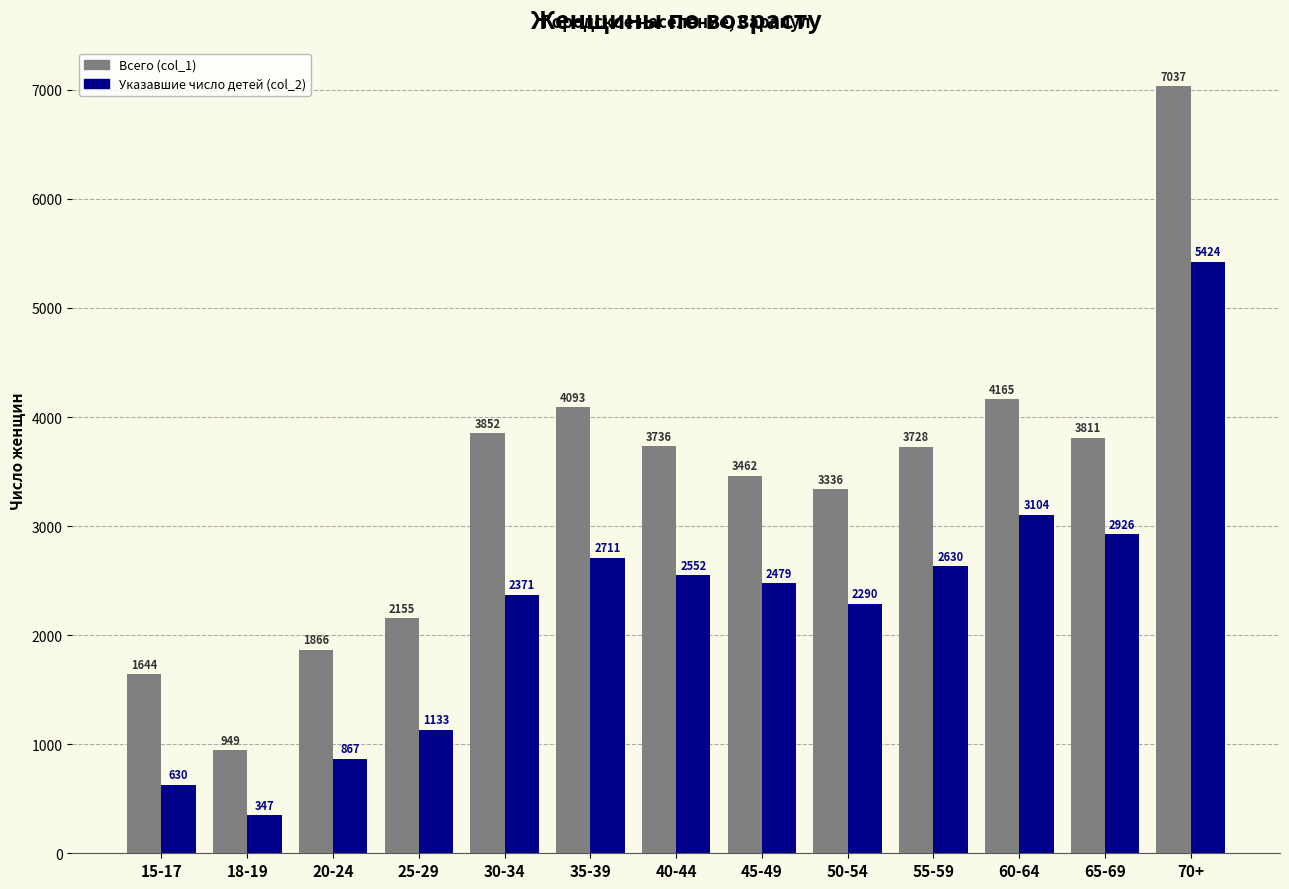

Is the value of Всего (col_1) at 55-59 greater than the value of Указавшие число детей (col_2) at 35-39?

Yes